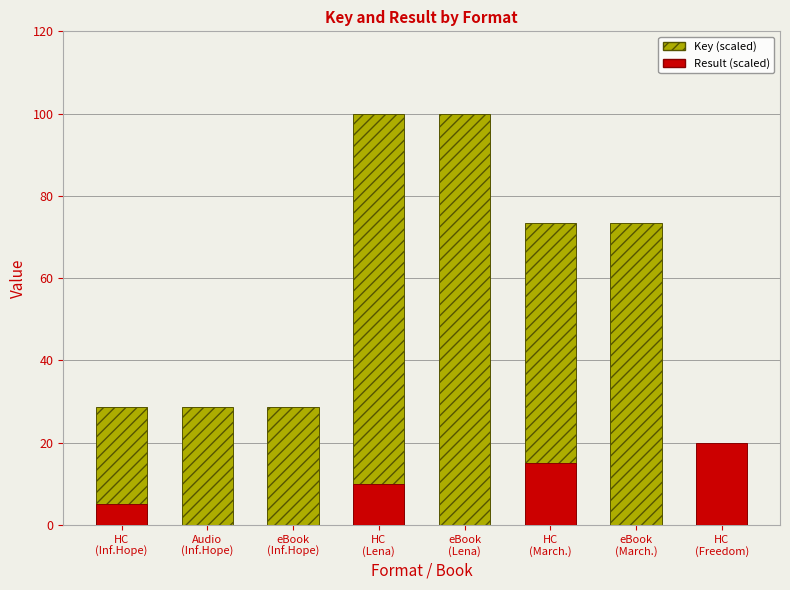

List the series in order of their peak value, highest first.

Key, Result